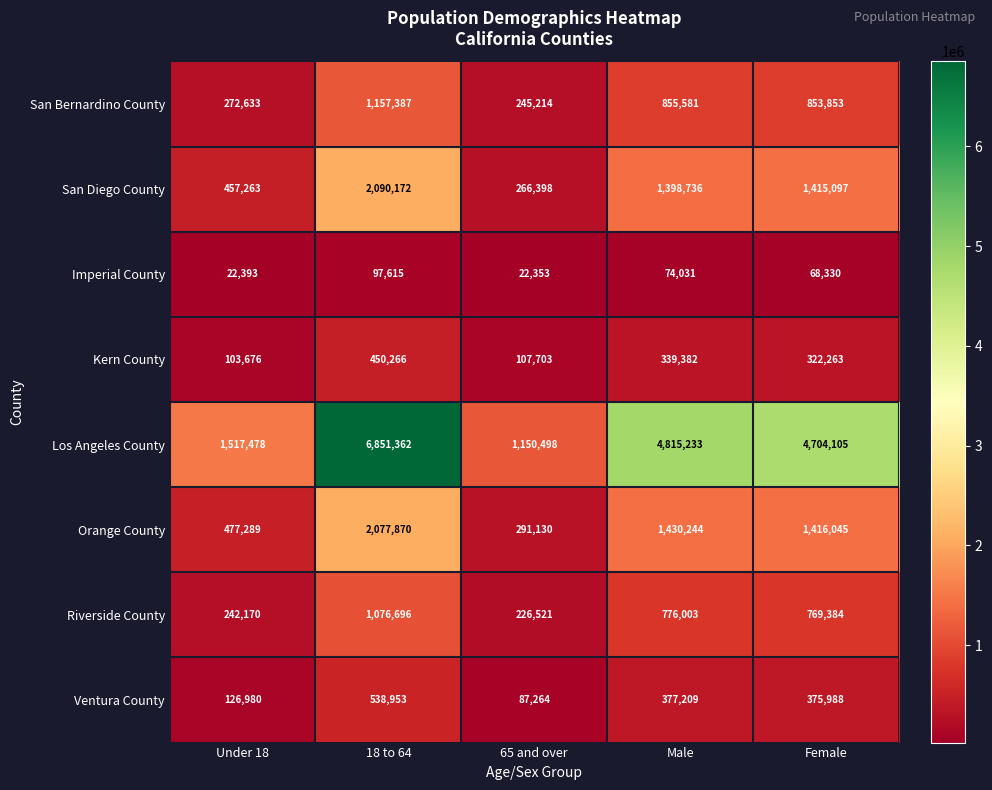

Which series has the largest total across all categories?

Los Angeles County